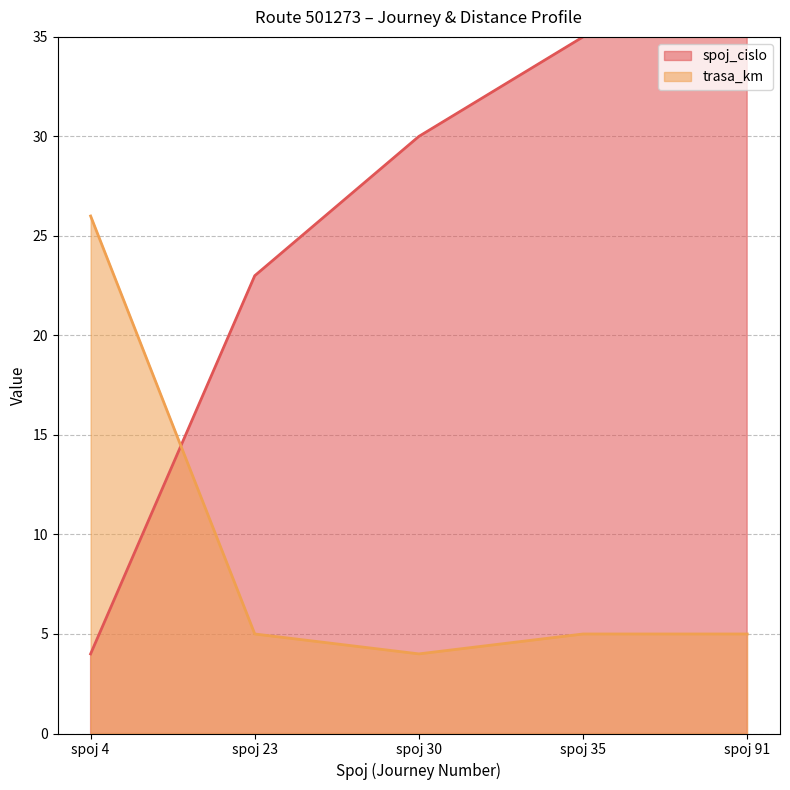

Reading left to right, what are all the values shown in this chart?

spoj_cislo: spoj 4=4	spoj 23=23	spoj 30=30	spoj 35=35	spoj 91=91
trasa_km: spoj 4=26	spoj 23=5	spoj 30=4	spoj 35=5	spoj 91=5